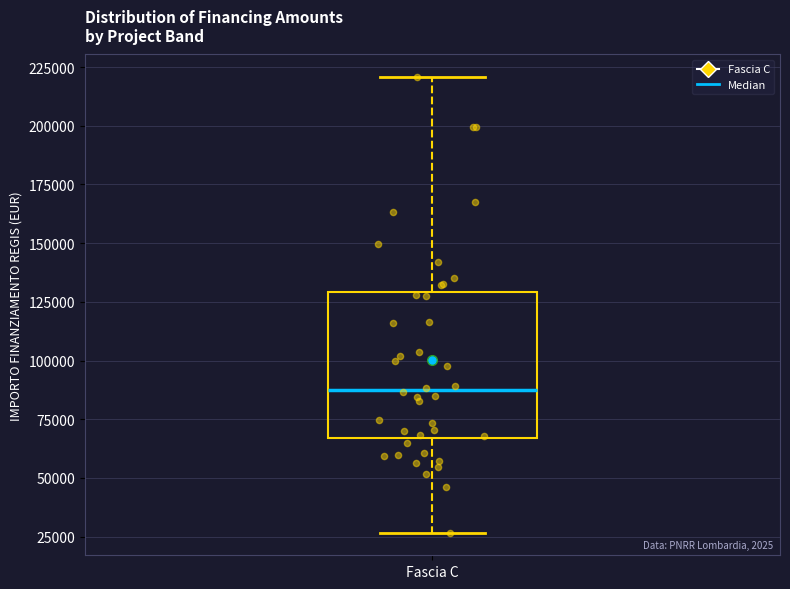

Transcribe this box plot: give where the median line is, the range the box spans, and where the two whiskers end, as read against the y-axis. The values are not printed on the chart, so give them approximately, as read against the axis.

median 85000, box 65000 to 130000, whiskers 25000 to 220000